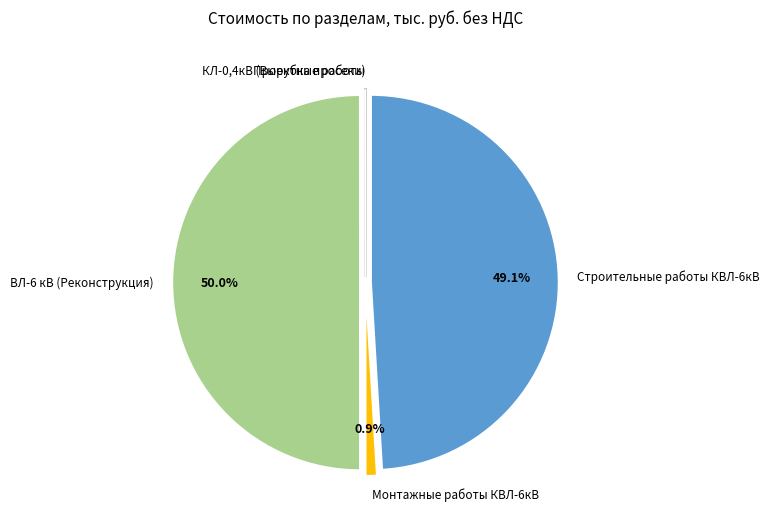

Does Строительные работы КВЛ-6кВ account for over 50% of the chart?

No